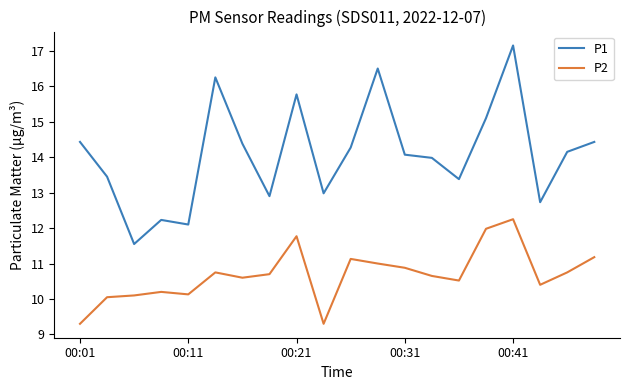

Rank the series by their maximum value, from highest to lowest.

P1, P2